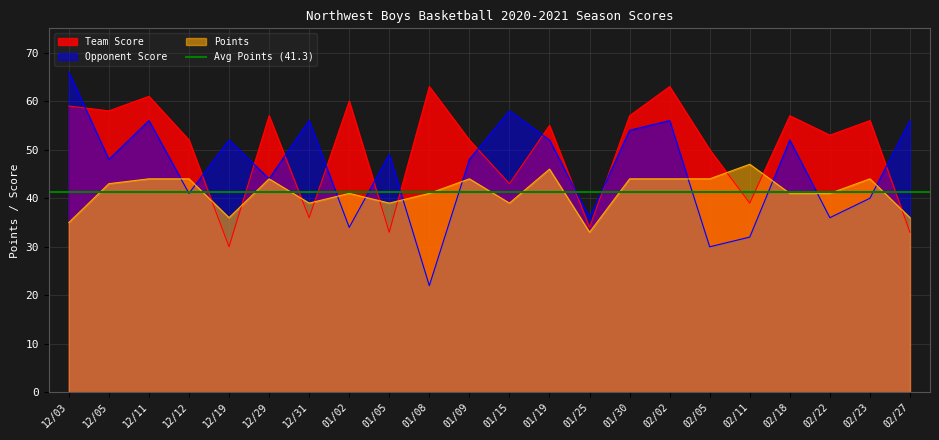

Is it true that Points equals 39 at 01/15?

True